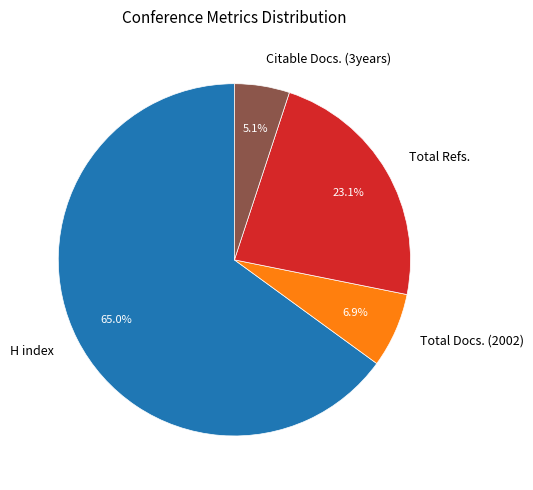

How many slices are in this pie chart?

4